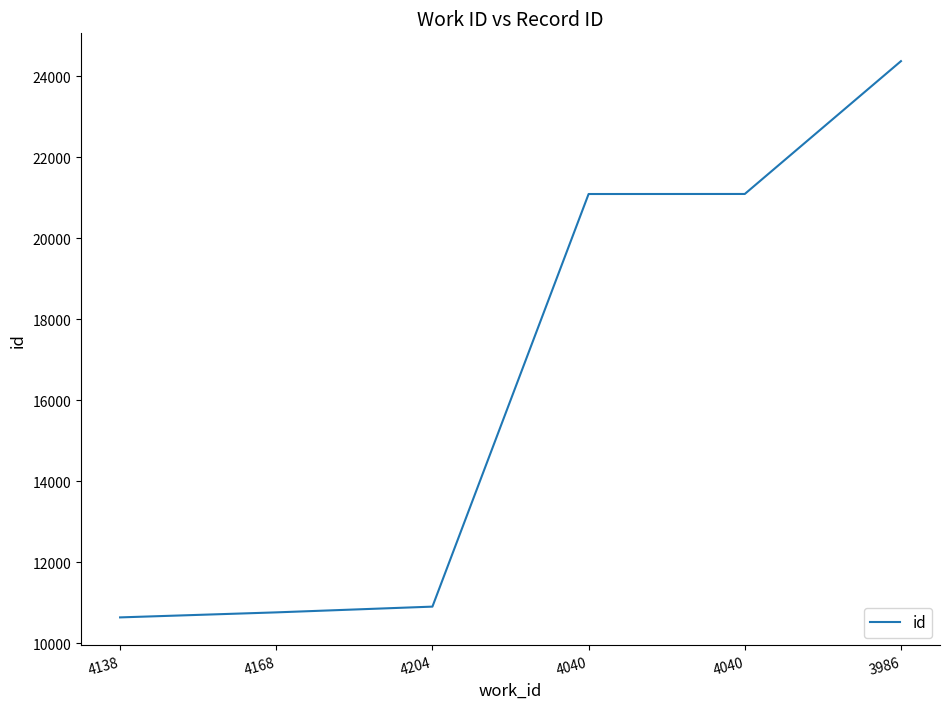

Which label corresponds to the largest value in the chart?

3986